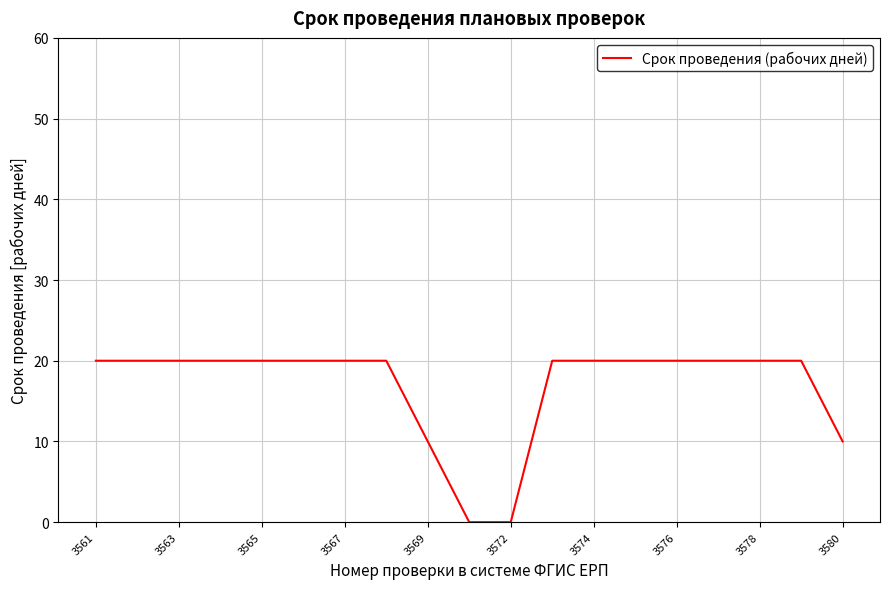

What is the difference between the maximum and minimum values?

20